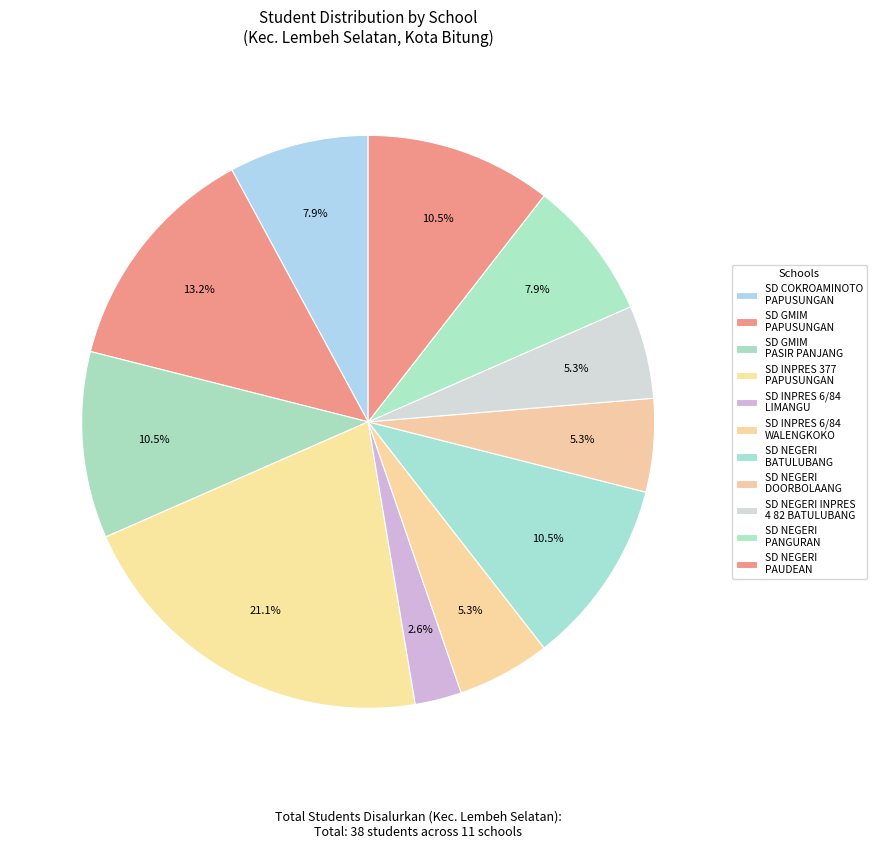

What portion of the pie excludes SD GMIM PASIR PANJANG?

89.5%